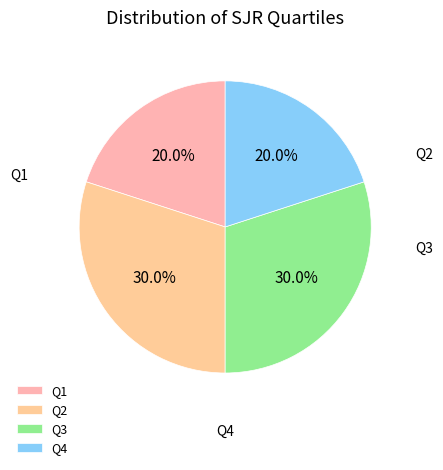

What percentage is the Q4 slice, to the nearest percent?

20%